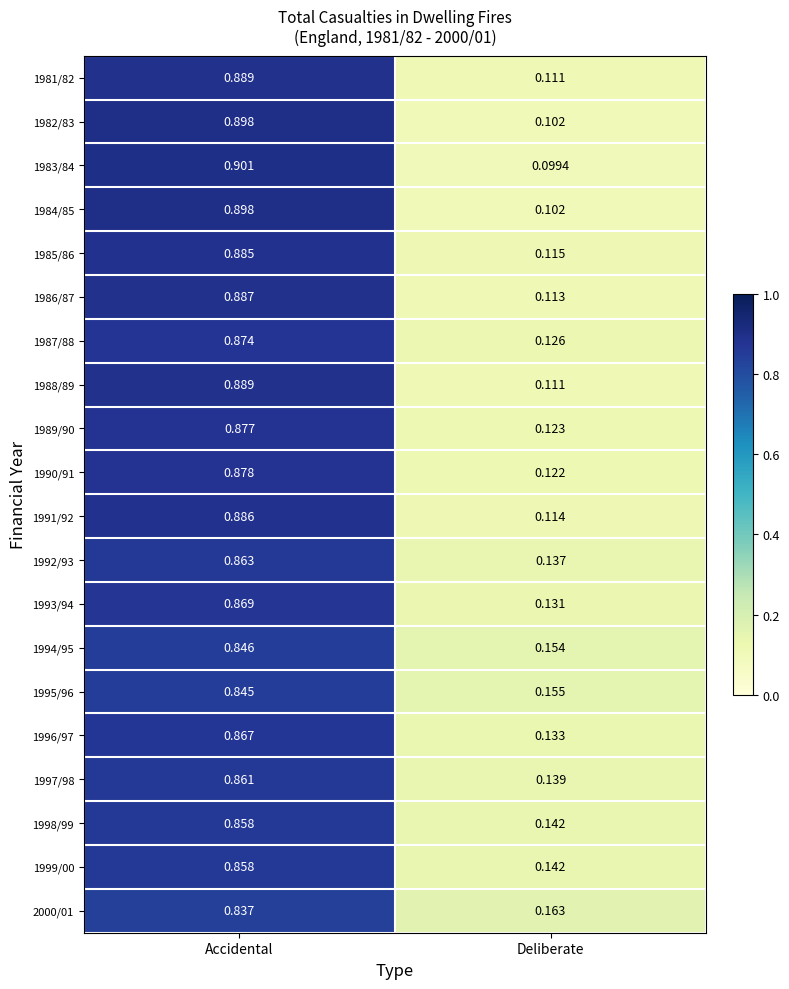

Which series has the widest spread of values?

1983/84